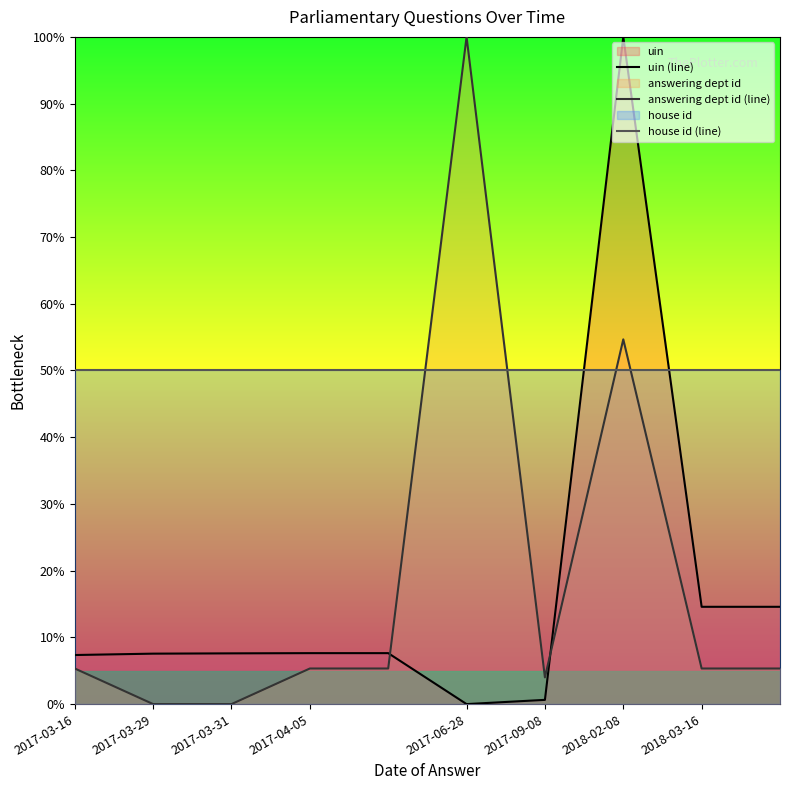

True or false: answering dept id (line) has more than 2 interior local peaks.

False